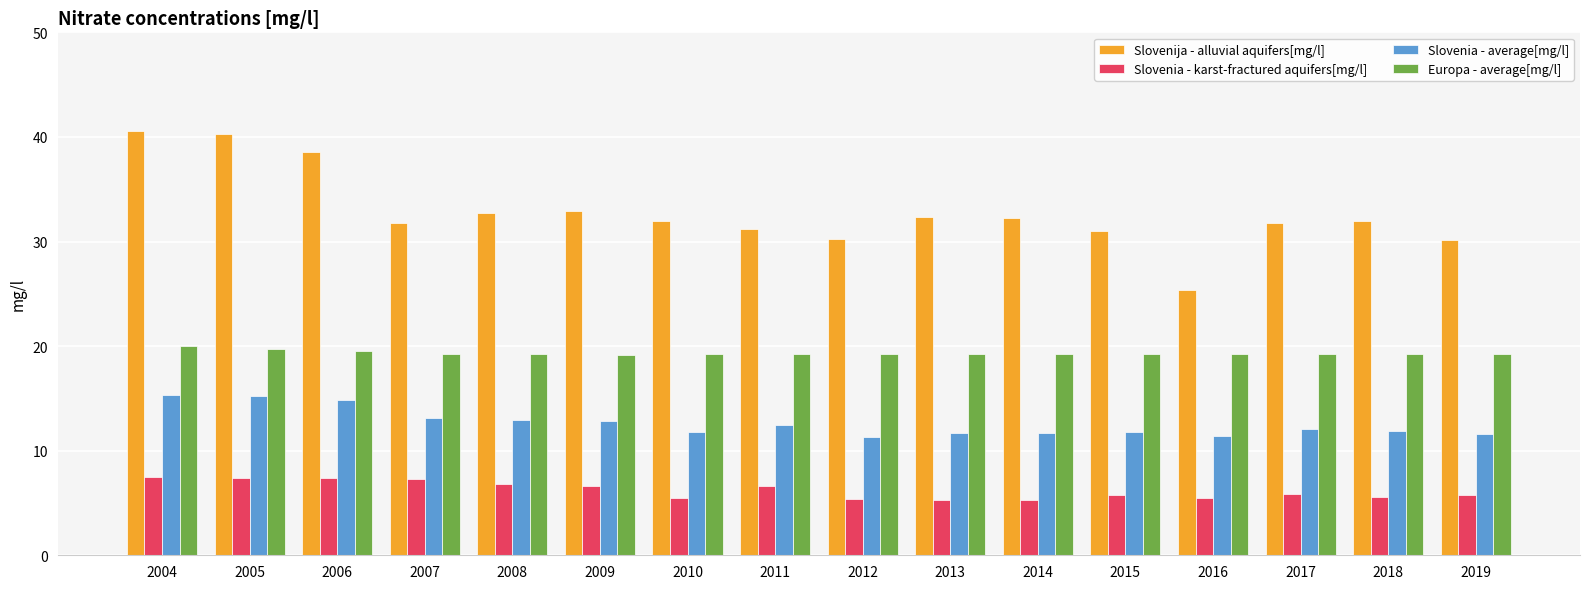

How many data points does each series have?

16